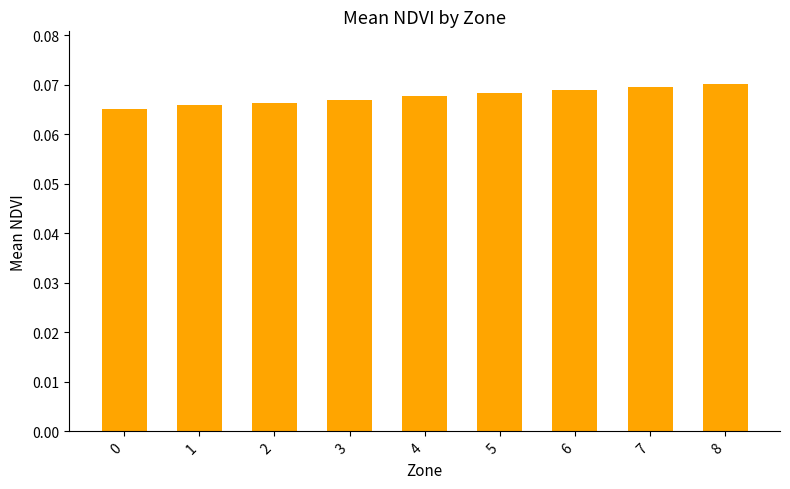

Count the values in the range 0 to 1.

9